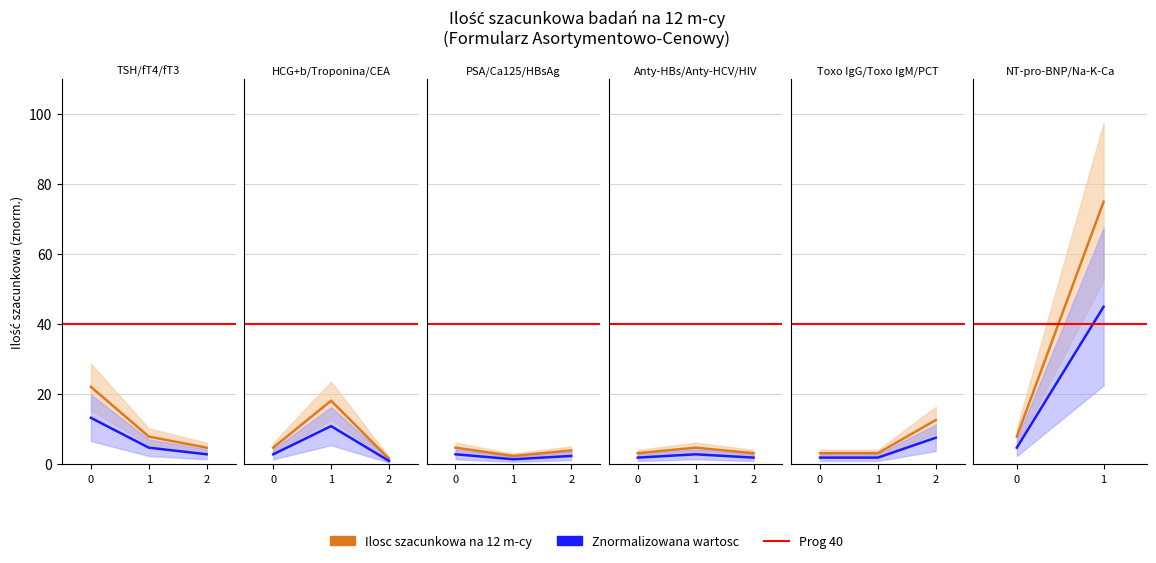

Does the chart display data point markers on the line(s)?

No